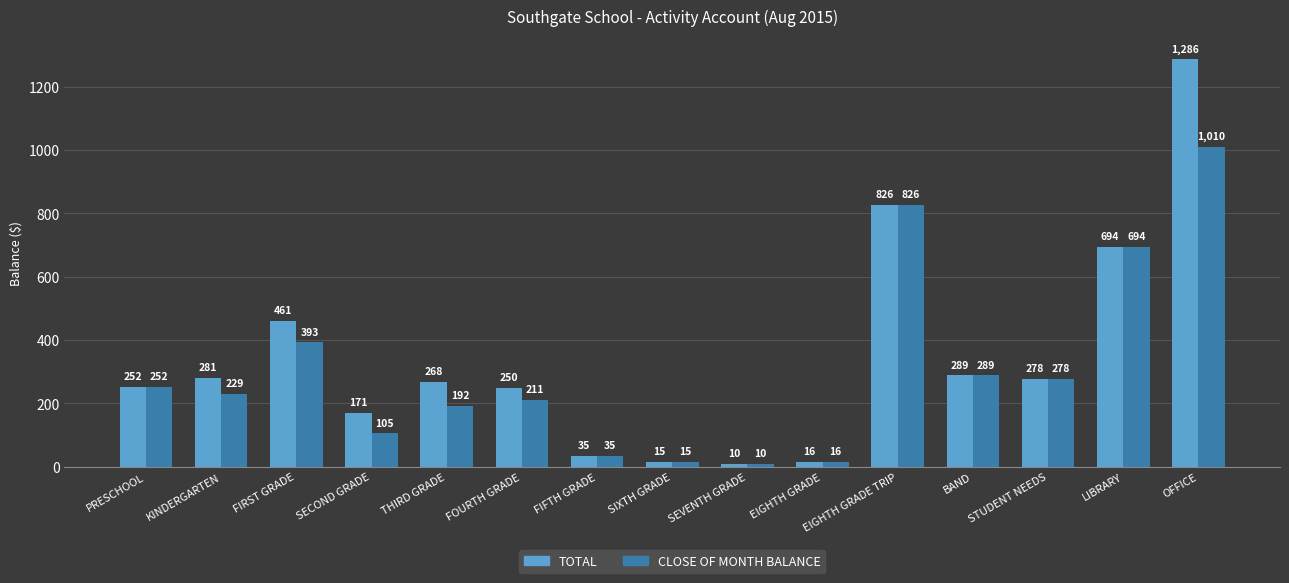

Which series has the largest total across all categories?

TOTAL